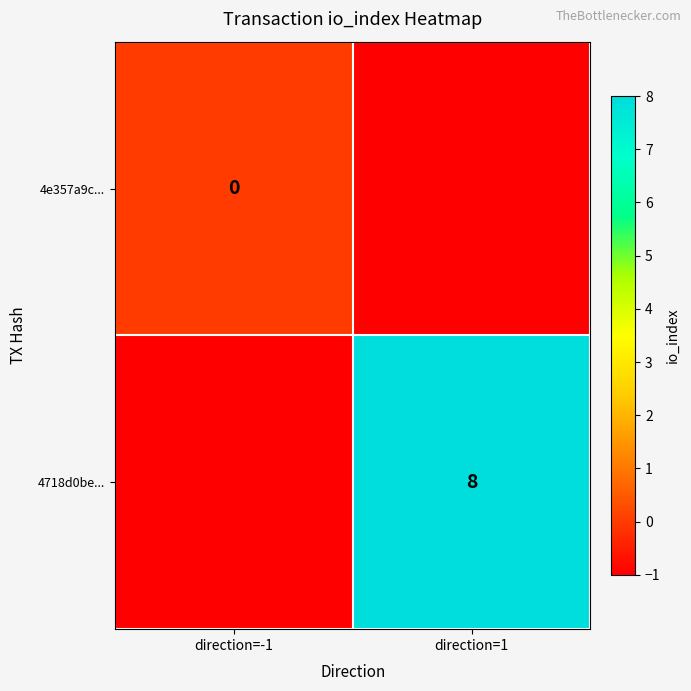

The 4718d0be... series shows 8 at direction=1. True or false?

True